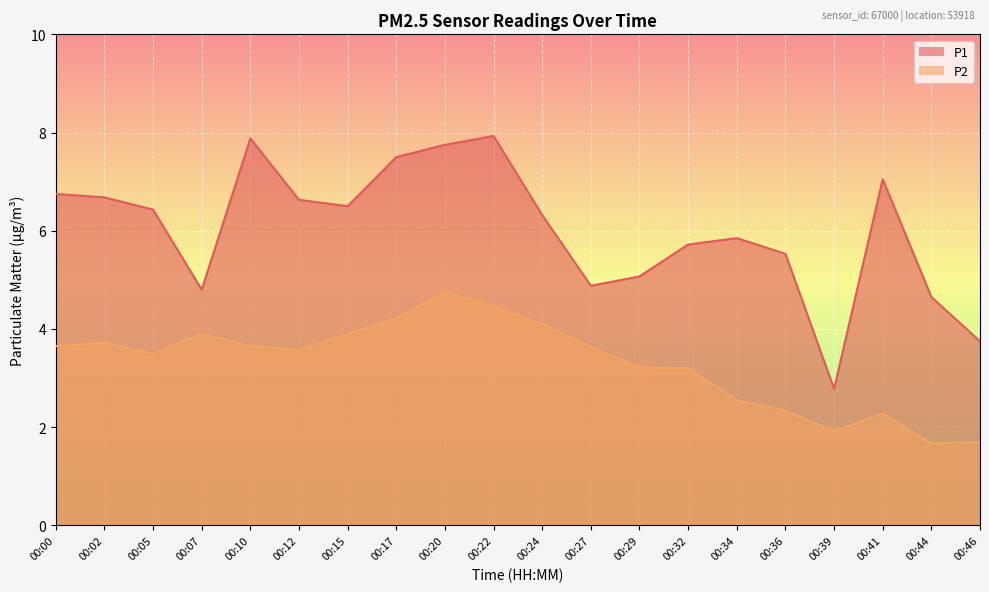

Between 00:07 and 00:22, which is larger?

00:22